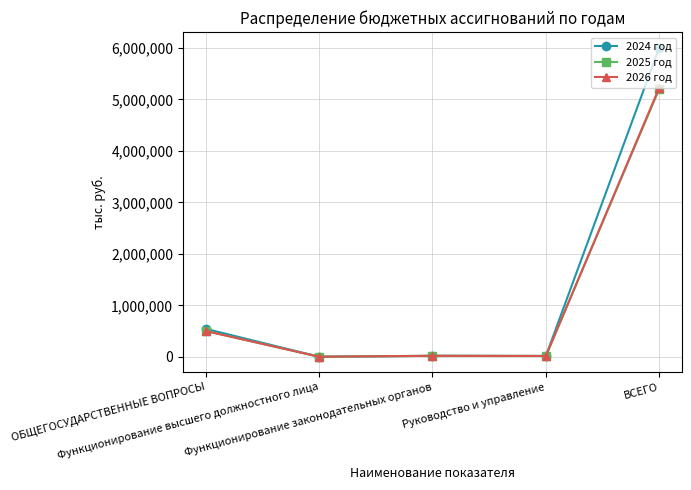

Which series has the widest spread of values?

2024 год